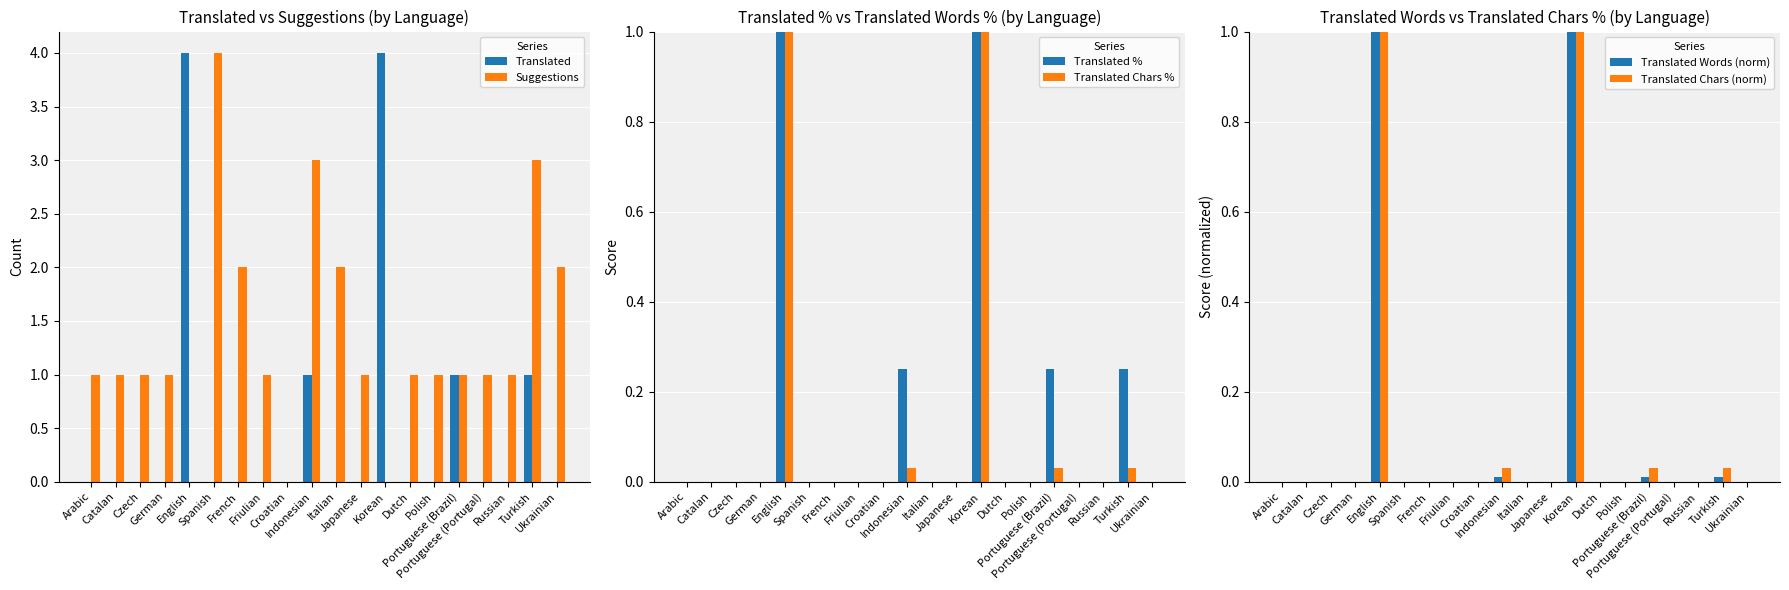

What is the sum of the Suggestions values at Croatian and Friulian?

1